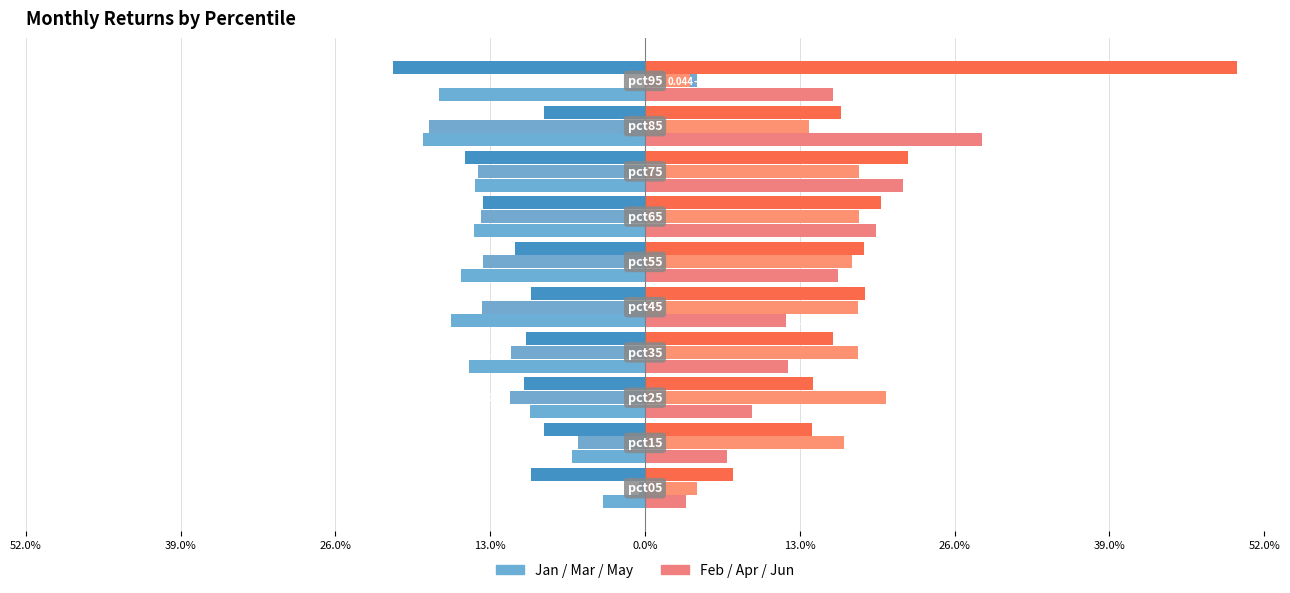

Which category has the highest value across all series?

pct95